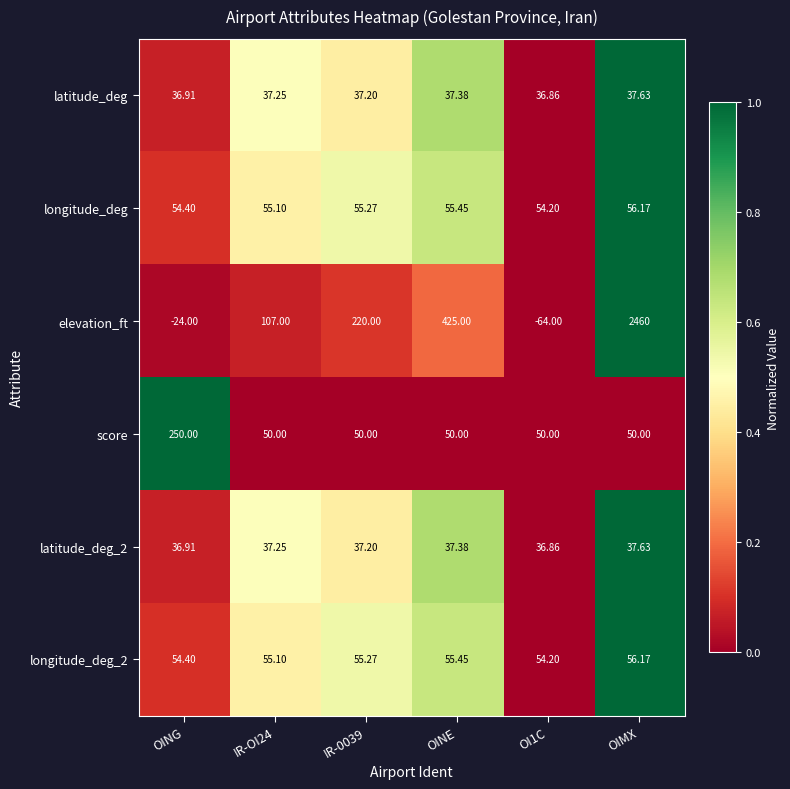

At which category is the sum across all series the highest?

OIMX